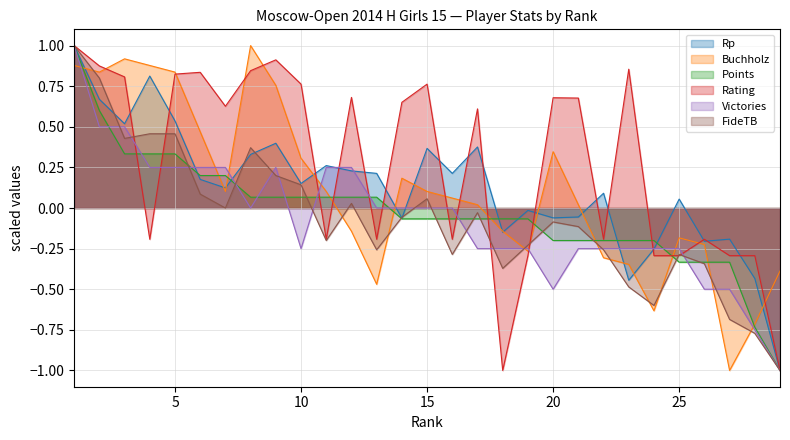

What are all the series names shown in the legend?

Rp, Buchholz, Points, Rating, Victories, FideTB